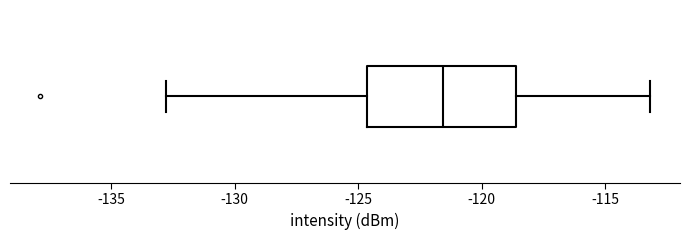

Transcribe this box plot: give where the median line is, the range the box spans, and where the two whiskers end, as read against the x-axis. The values are not printed on the chart, so give them approximately, as read against the axis.

median -121.5, box -124.5 to -118.5, whiskers -133.0 to -113.0